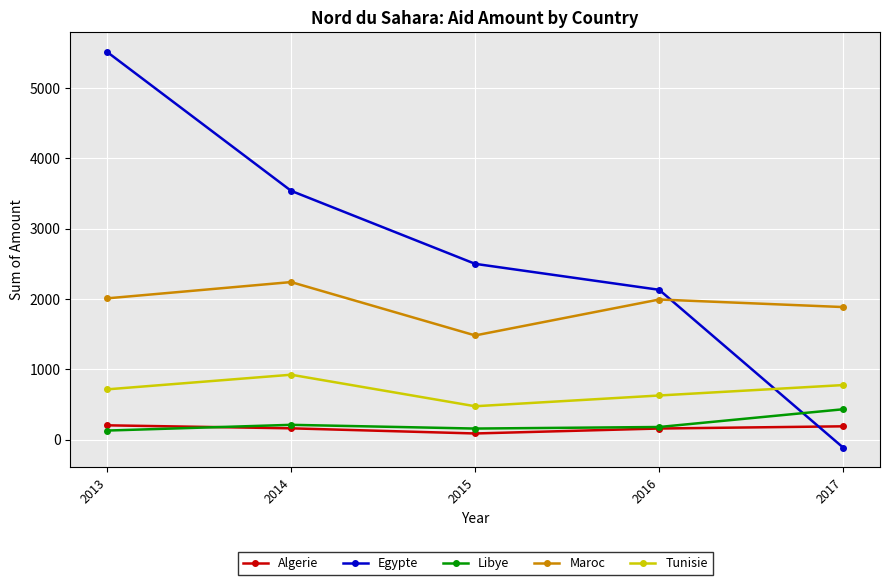

At which label is Libye closest to 280?

2014